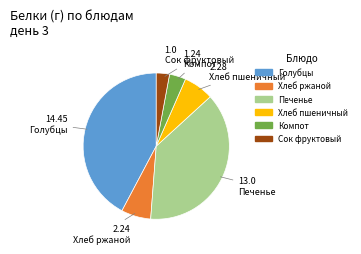

Does any single category account for the majority?

No